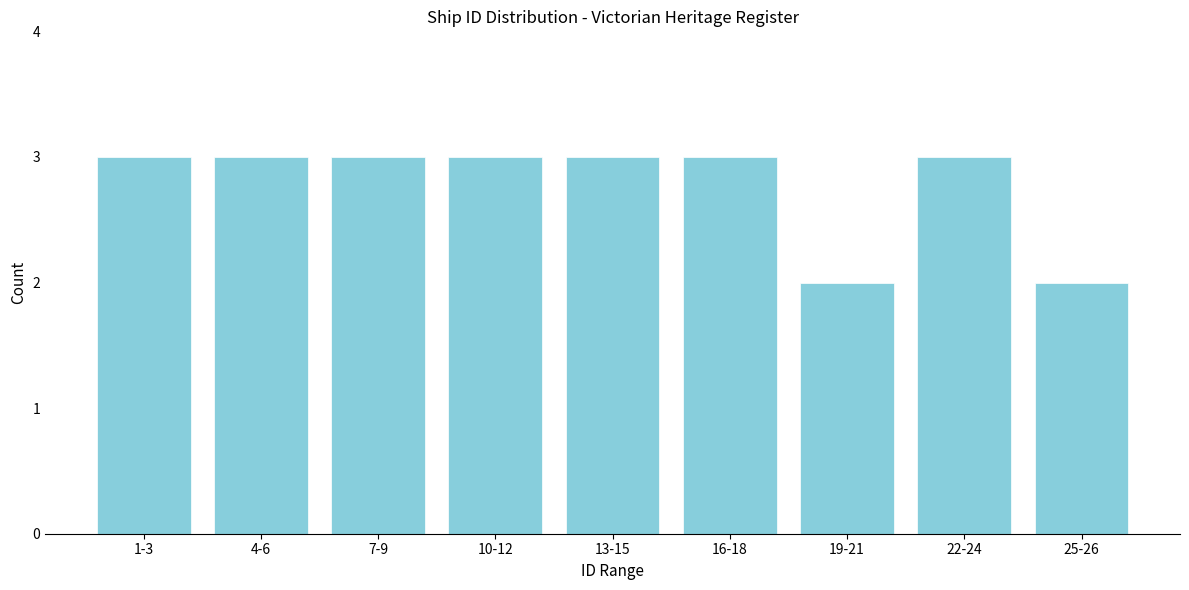

Reading left to right, what are all the values shown in this chart?

1-3=3	4-6=3	7-9=3	10-12=3	13-15=3	16-18=3	19-21=2	22-24=3	25-26=2